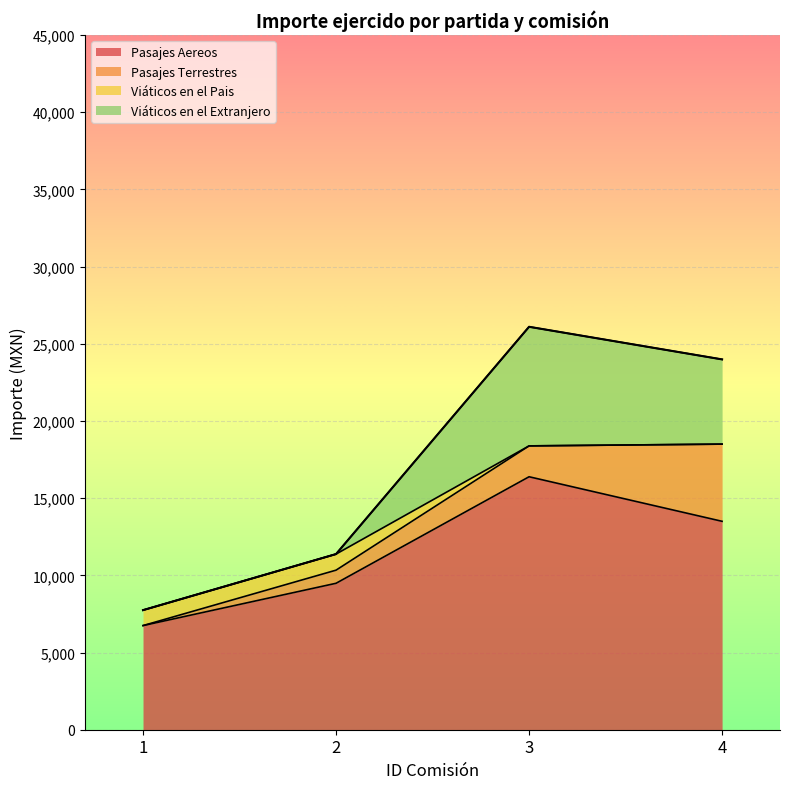

Between 2 and 3, which is larger?

3